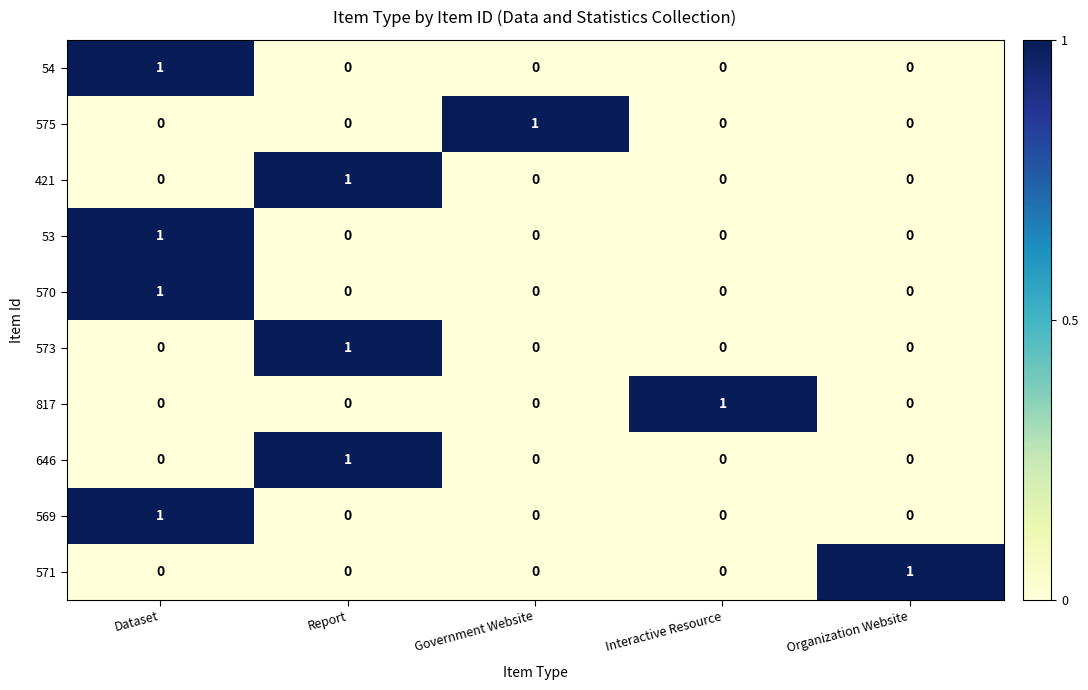

What is the spread (max minus min) of values at Government Website?

1